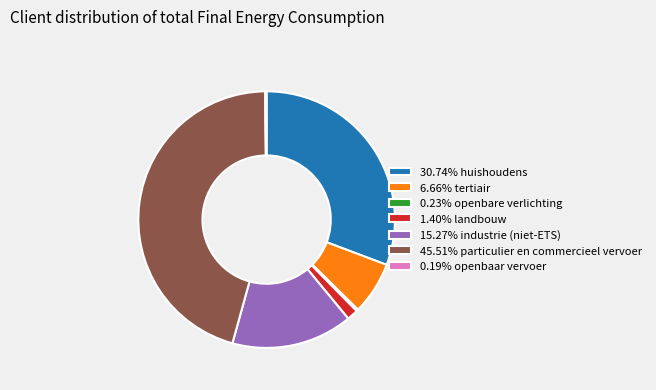

Is the sum of 45.51% particulier en commercieel vervoer and 1.40% landbouw greater than half?

No